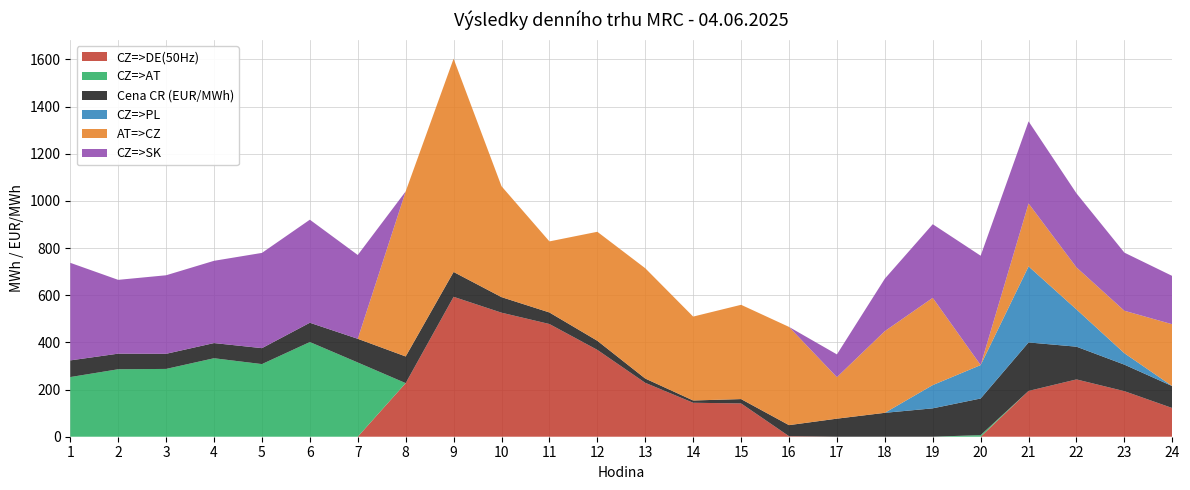

Reading left to right, list all the values displayed in this chart.

CZ=>DE(50Hz): 1=0.0	2=0.0	3=0.0	4=0.0	5=0.0	6=0.0	7=0.0	8=227.3	9=593.3	10=526.0	11=477.9	12=368.3	13=228.6	14=144.0	15=141.2	16=2.3	17=0.0	18=0.0	19=0.0	20=0.0	21=194.2	22=243.0	23=193.2	24=121.6
CZ=>AT: 1=253.0	2=286.1	3=287.5	4=332.8	5=308.0	6=401.5	7=314.8	8=0.0	9=0.0	10=0.0	11=0.0	12=0.0	13=0.0	14=0.0	15=0.0	16=0.0	17=0.0	18=0.0	19=0.0	20=6.8	21=0.0	22=0.0	23=0.0	24=0.0
Cena CR (EUR/MWh): 1=70.7	2=66.2	3=64.1	4=64.4	5=67.6	6=81.9	7=100.5	8=113.1	9=105.4	10=66.0	11=49.0	12=38.6	13=18.1	14=9.7	15=18.4	16=46.9	17=76.6	18=101.4	19=120.4	20=155.3	21=205.6	22=138.8	23=112.4	24=92.9
CZ=>PL: 1=0.0	2=0.0	3=0.0	4=0.0	5=0.0	6=0.0	7=0.0	8=0.0	9=0.0	10=0.0	11=0.0	12=0.0	13=0.0	14=0.0	15=0.0	16=0.0	17=0.0	18=0.0	19=98.6	20=141.7	21=322.4	22=158.0	23=48.4	24=0.0
AT=>CZ: 1=0.0	2=0.0	3=0.0	4=0.0	5=0.0	6=0.0	7=0.0	8=699.9	9=904.4	10=470.3	11=301.4	12=462.2	13=467.7	14=355.8	15=399.8	16=416.6	17=176.0	18=346.4	19=370.0	20=0.0	21=267.0	22=178.3	23=180.2	24=262.4
CZ=>SK: 1=413.8	2=313.0	3=333.1	4=348.8	5=403.9	6=437.0	7=355.4	8=0.0	9=0.0	10=0.0	11=0.0	12=0.0	13=0.0	14=0.0	15=0.0	16=0.0	17=96.5	18=222.4	19=312.2	20=463.7	21=348.1	22=313.9	23=246.4	24=204.8